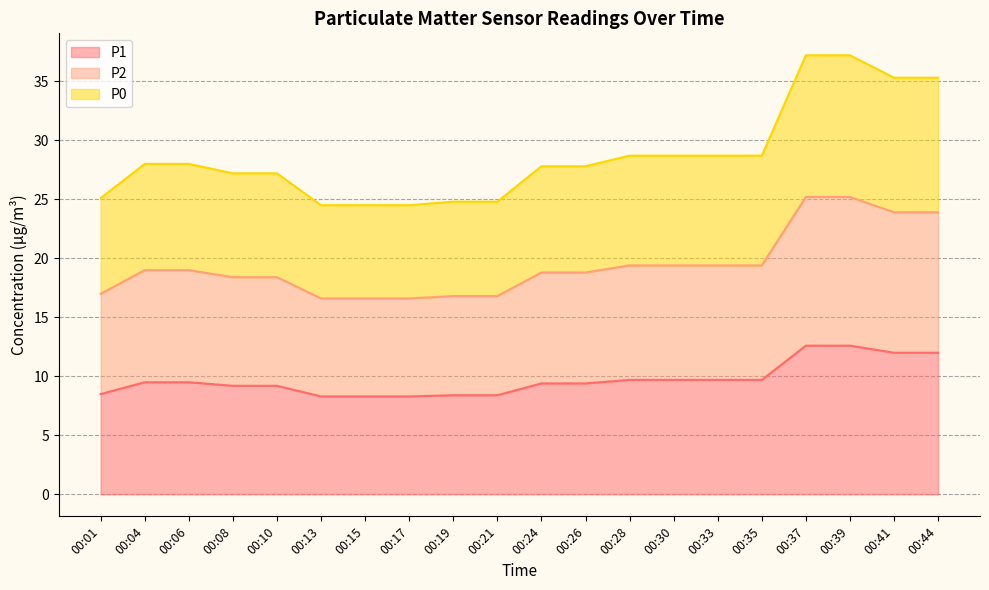

Rank the series by their average value, from lowest to highest.

P1, P2, P0